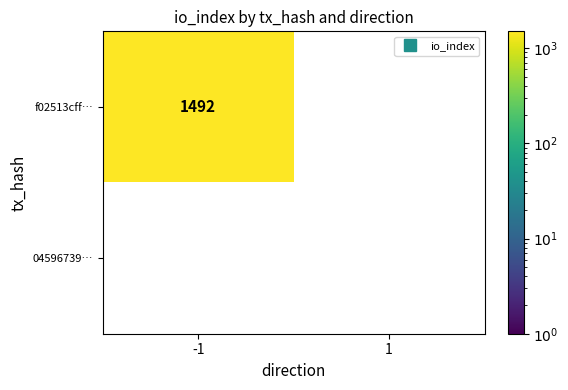

What is the spread (max minus min) of values at io_index?

1492